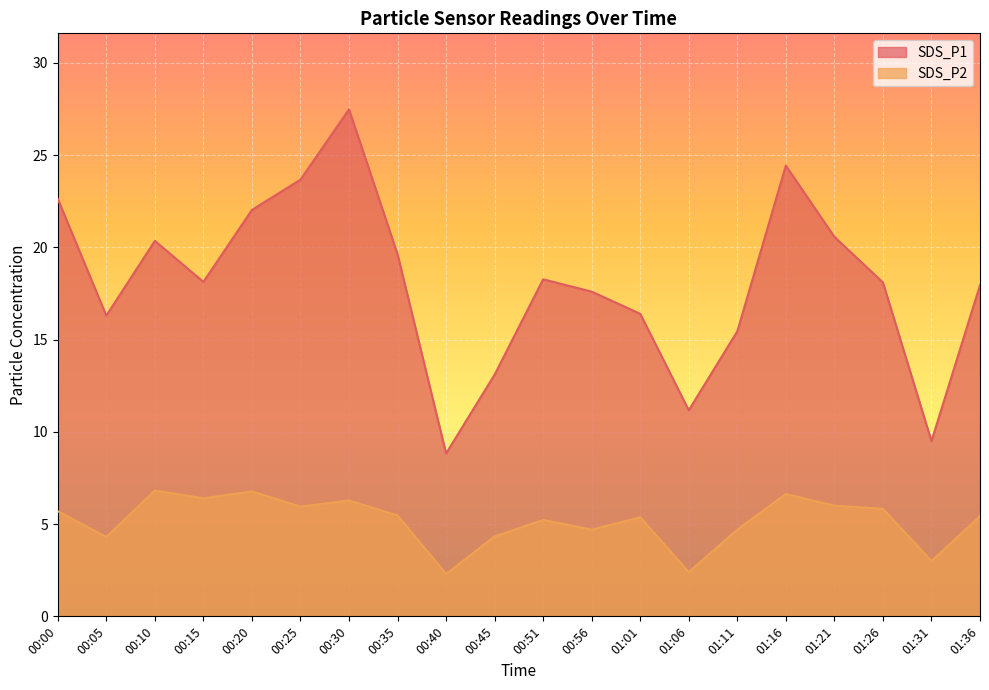

What position from the right is 00:00?

20